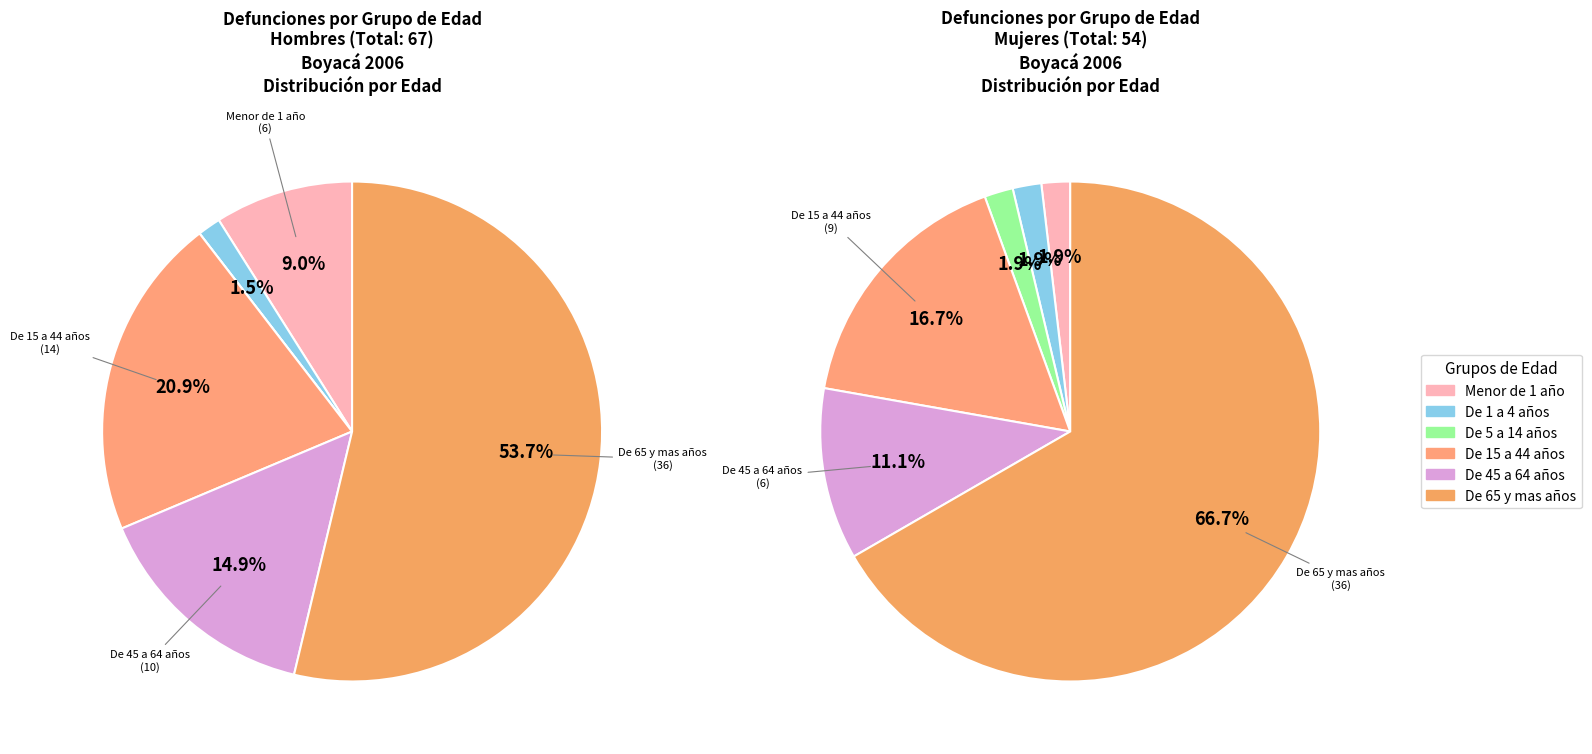

Which category has the smallest portion of the pie?

De 5 a 14 años